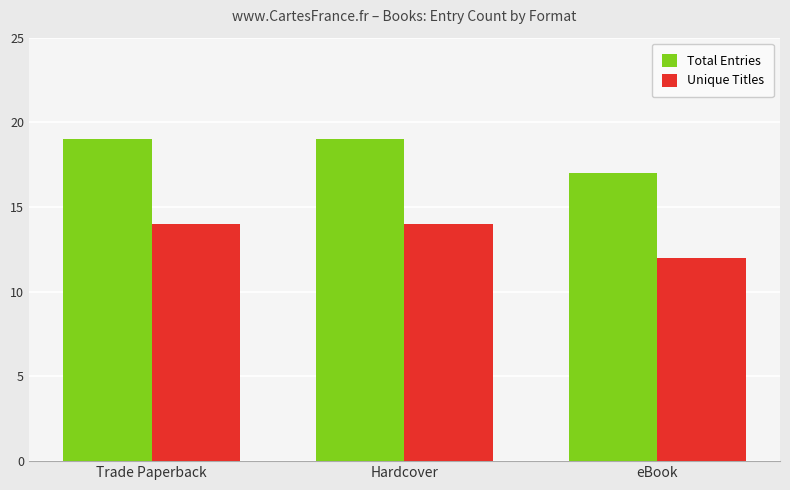

What is the difference between the Total Entries values at eBook and Trade Paperback?

2